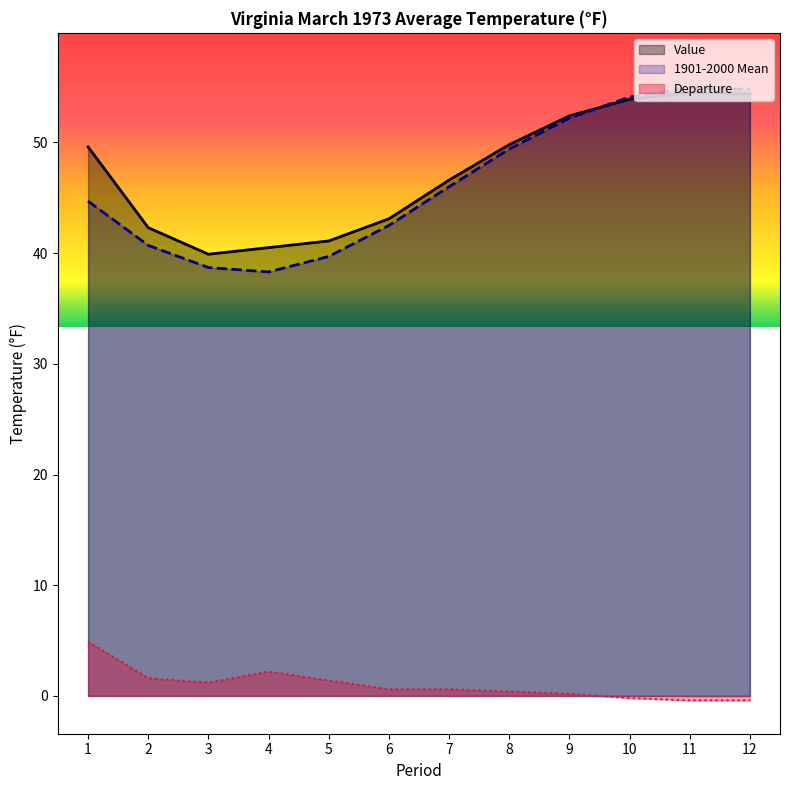

Rank the categories by 1901-2000 Mean value from lowest to highest.

4, 3, 5, 2, 6, 1, 7, 8, 9, 10, 12, 11